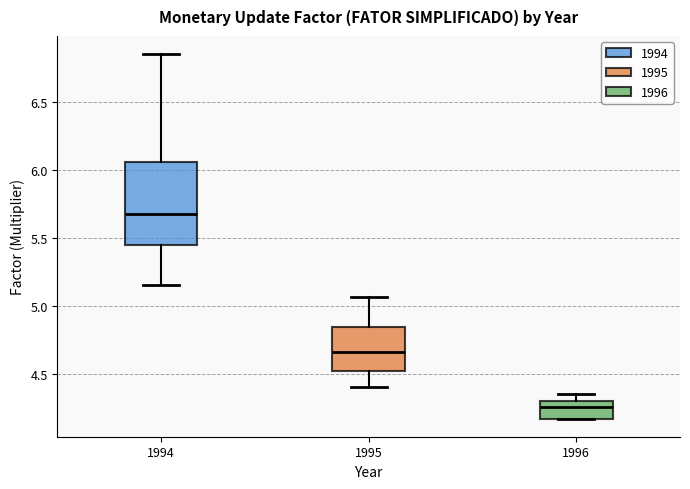

Which box has the highest median line?

1994